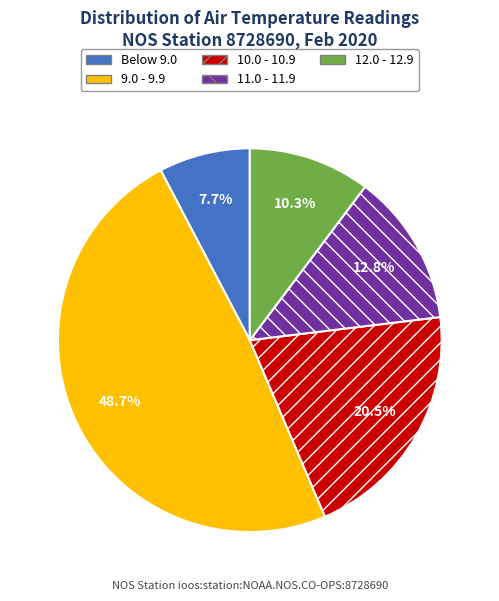

Is there a majority slice in this chart?

No